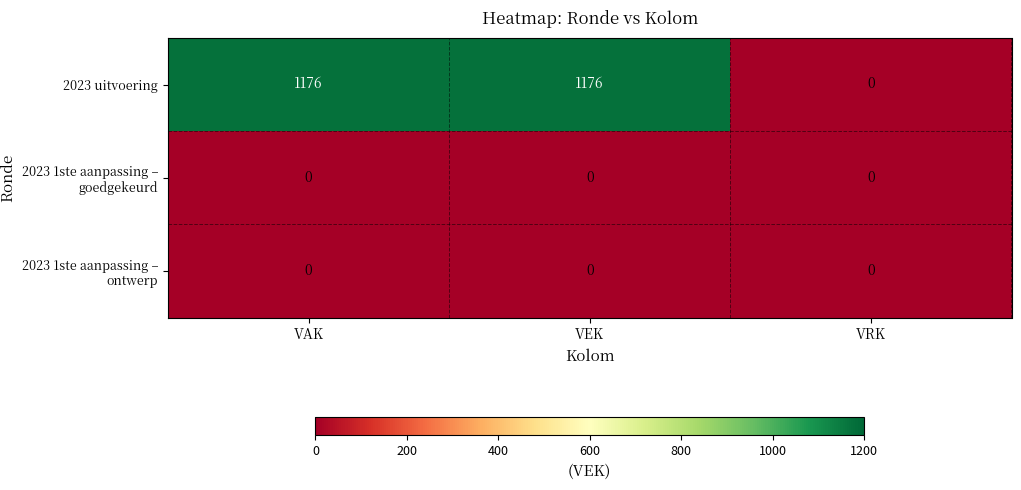

Is the value of 2023 uitvoering at VAK greater than the value of 2023 1ste aanpassing – ontwerp at VRK?

Yes